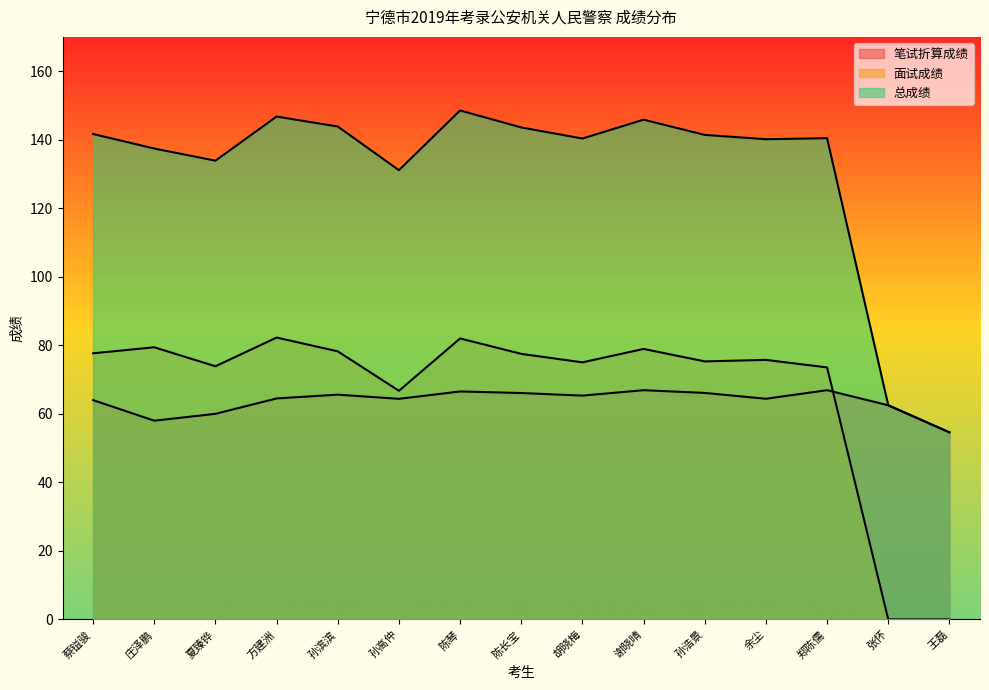

In 总成绩, how many points are lower than both neighbors (excluding endpoints)?

4